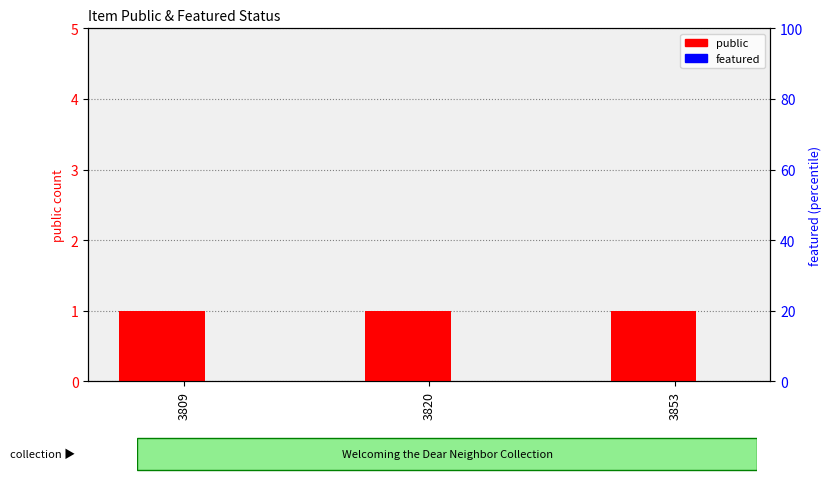

What is the average value of the public series?

1